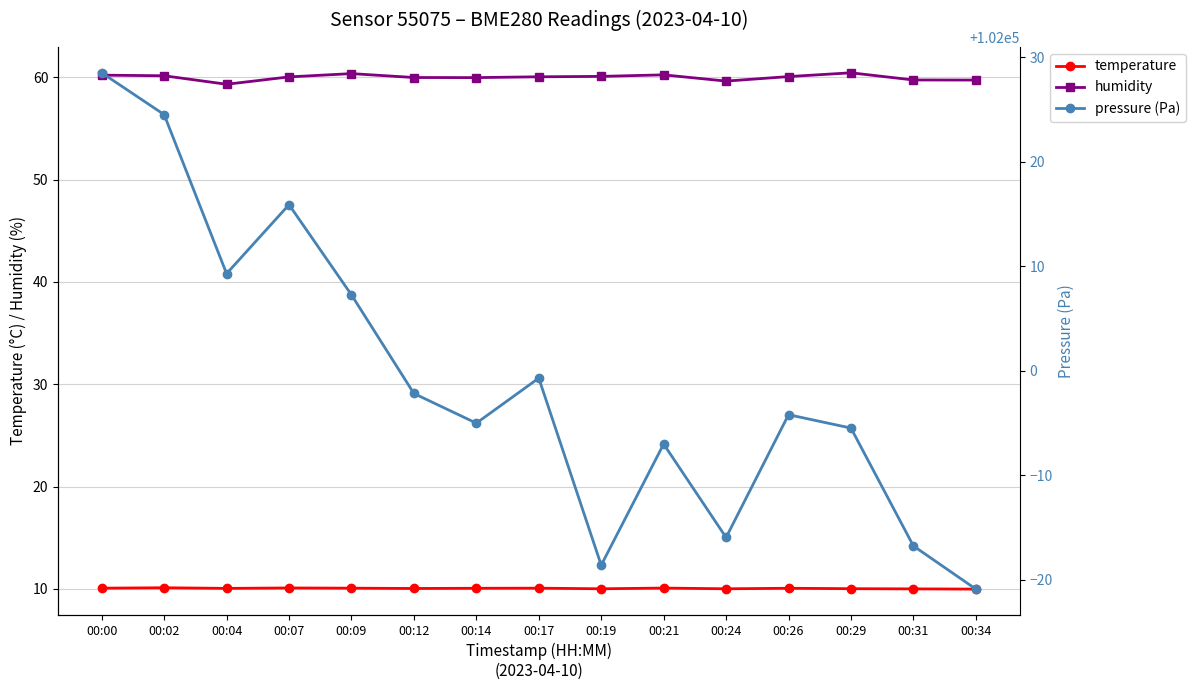

Which has a higher value, 00:21 or 00:31?

00:21